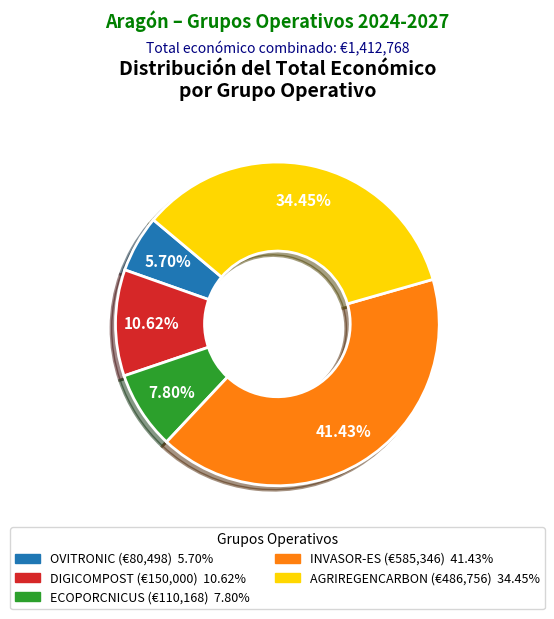

How much of the chart is everything except AGRIREGENCARBON?

65.5%